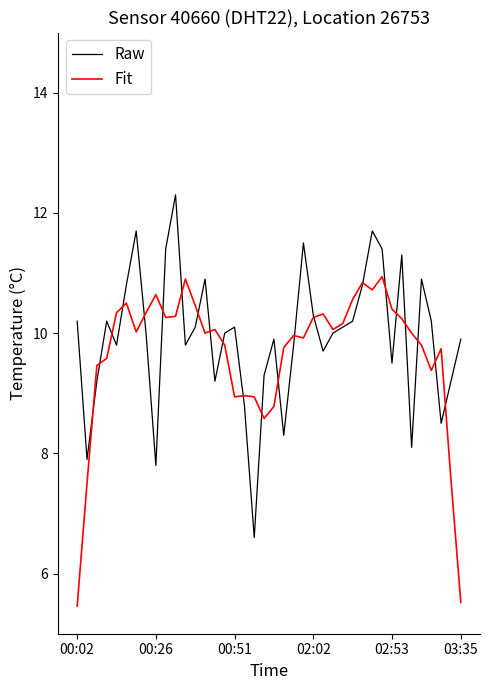

What is the highest value of the Raw series?

12.3